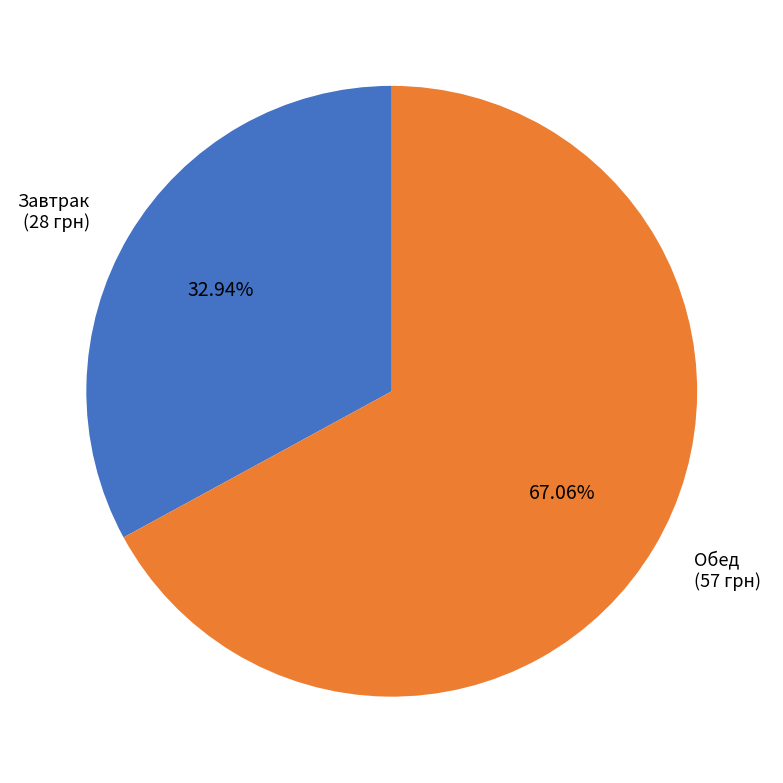

Is there any slice that represents more than half of the pie?

Yes